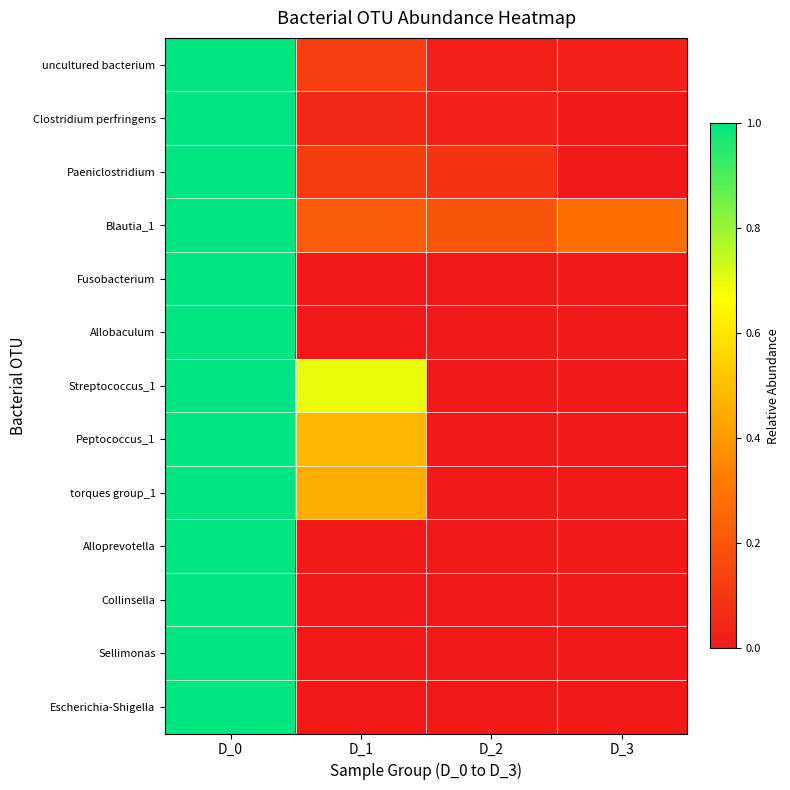

Reading left to right, what are all the values shown in this chart?

uncultured bacterium: D_0=1.0	D_1=0.1	D_2=0.0	D_3=0.0
Clostridium perfringens: D_0=1.0	D_1=0.1	D_2=0.0	D_3=0.0
Paeniclostridium: D_0=1.0	D_1=0.1	D_2=0.1	D_3=0.0
Blautia_1: D_0=1.0	D_1=0.2	D_2=0.2	D_3=0.3
Fusobacterium: D_0=1.0	D_1=0.0	D_2=0.0	D_3=0.0
Allobaculum: D_0=1.0	D_1=0.0	D_2=0.0	D_3=0.0
Streptococcus_1: D_0=1.0	D_1=0.7	D_2=0.0	D_3=0.0
Peptococcus_1: D_0=1.0	D_1=0.5	D_2=0.0	D_3=0.0
torques group_1: D_0=1.0	D_1=0.5	D_2=0.0	D_3=0.0
Alloprevotella: D_0=1.0	D_1=0.0	D_2=0.0	D_3=0.0
Collinsella: D_0=1.0	D_1=0.0	D_2=0.0	D_3=0.0
Sellimonas: D_0=1.0	D_1=0.0	D_2=0.0	D_3=0.0
Escherichia-Shigella: D_0=1.0	D_1=0.0	D_2=0.0	D_3=0.0